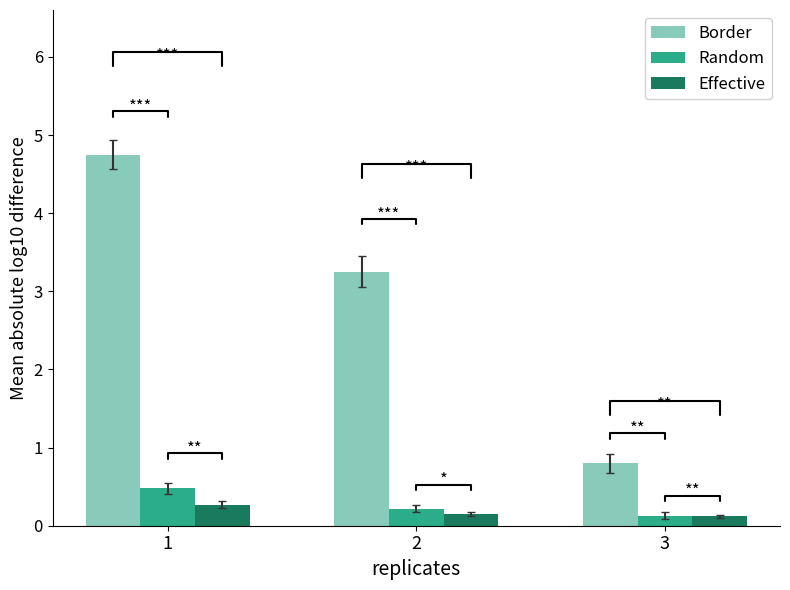

Does the chart contain stacked bars?

No